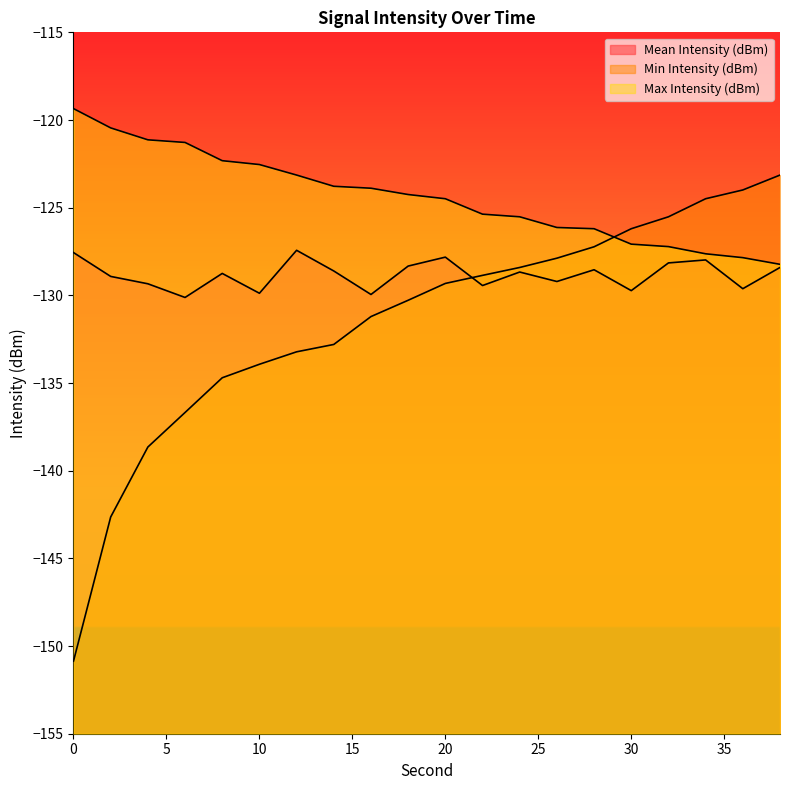

What is the sum of all Mean Intensity (dBm) values?

-2576.5